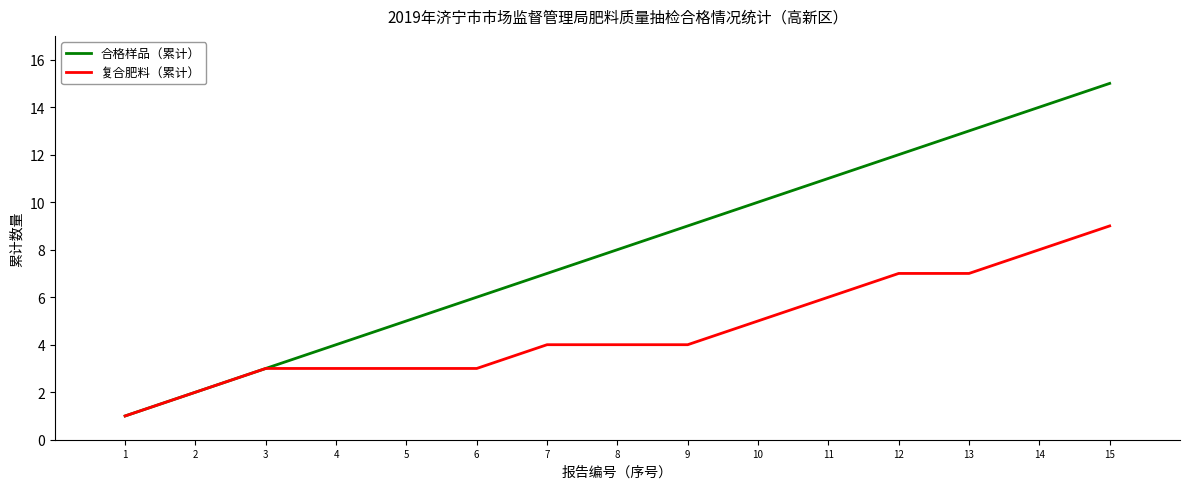

Rank the series by their maximum value, from lowest to highest.

复合肥料（累计）, 合格样品（累计）